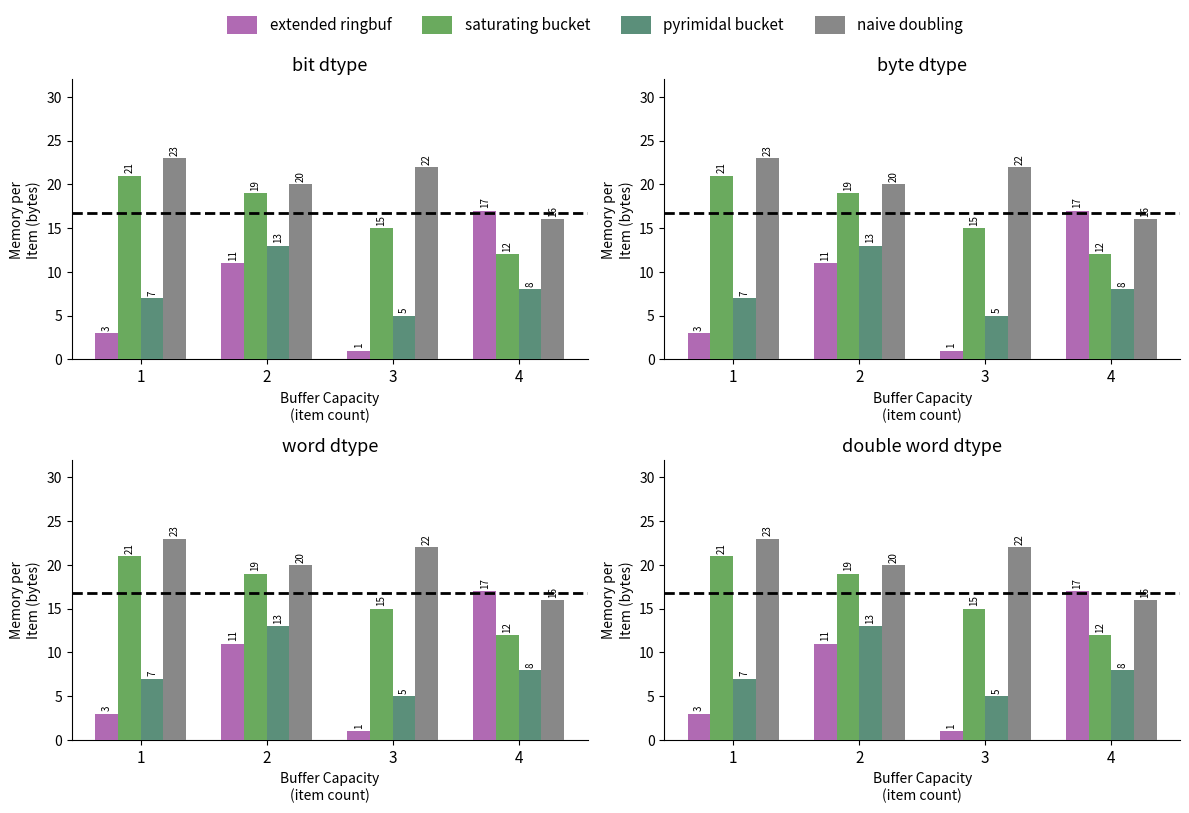

What is the spread (max minus min) of values at 4?

9